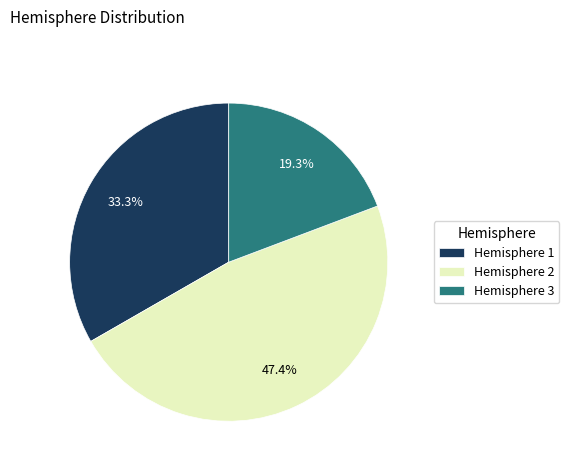

Approximately how many times larger is the value at Hemisphere 1 compared to Hemisphere 2?

0.7